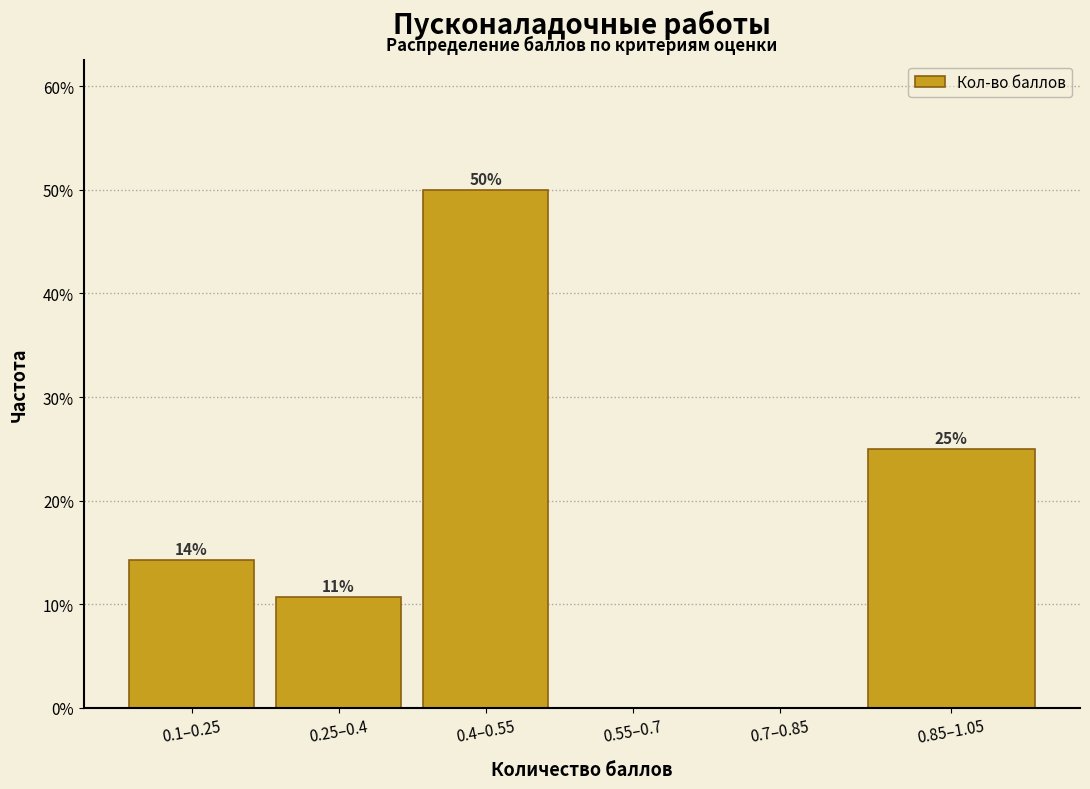

The value at 0.85–1.05 is 25.0. True or false?

True